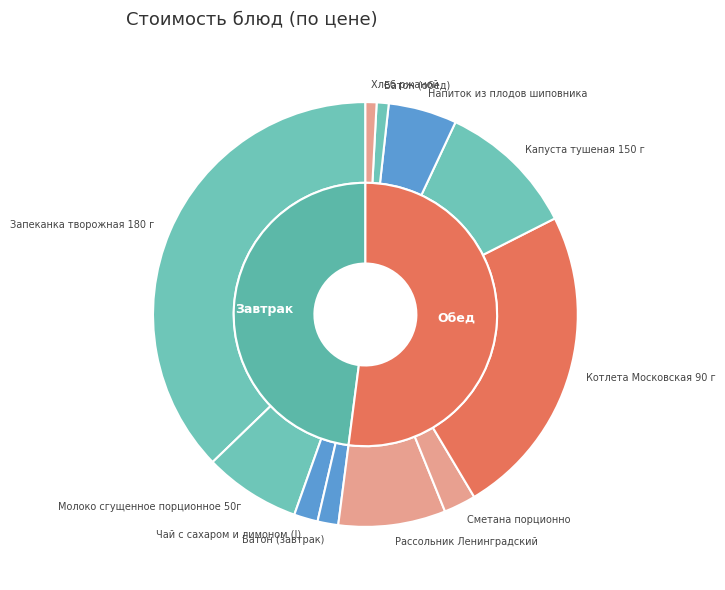

Does Запеканка творожная 180 г account for over 50% of the chart?

No